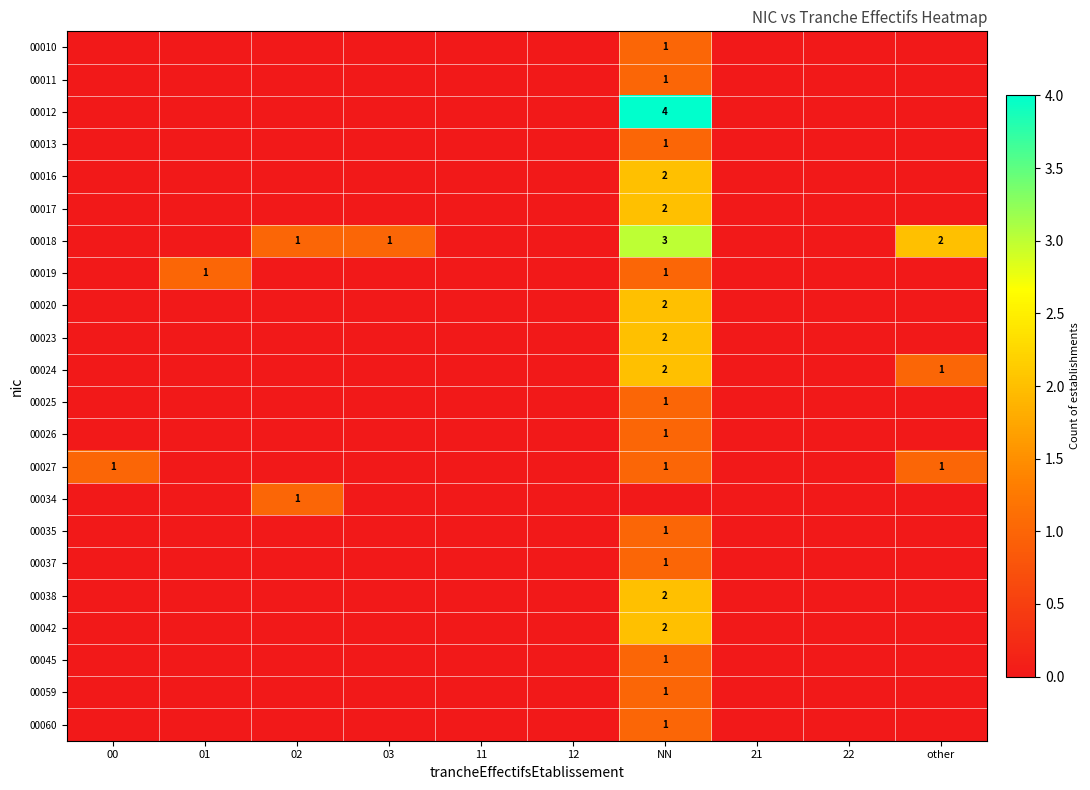

How many 00017 values are between 0 and 1?

9